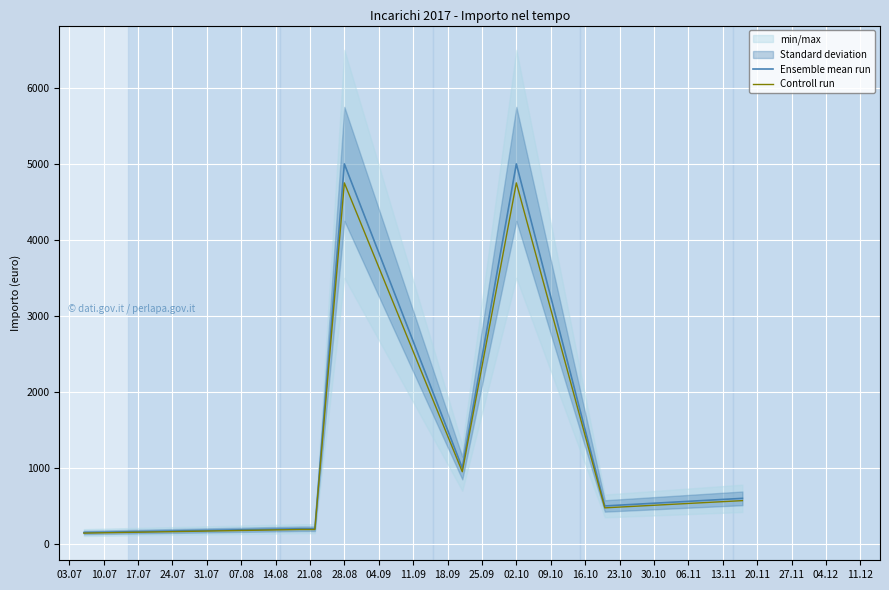

The value of Ensemble mean run at 02.10 is 1179.6. True or false?

False